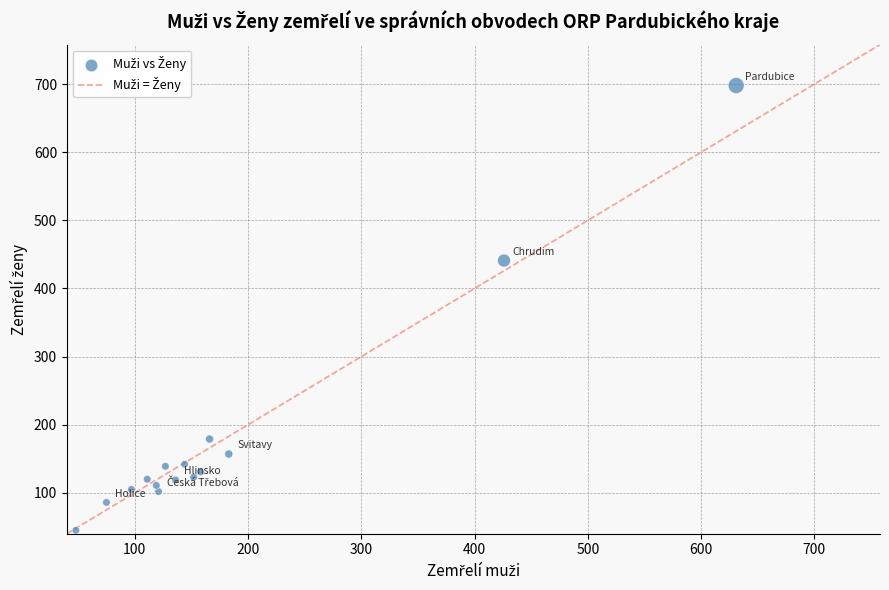

What Y value in the scatter plot is closest to 371?

441